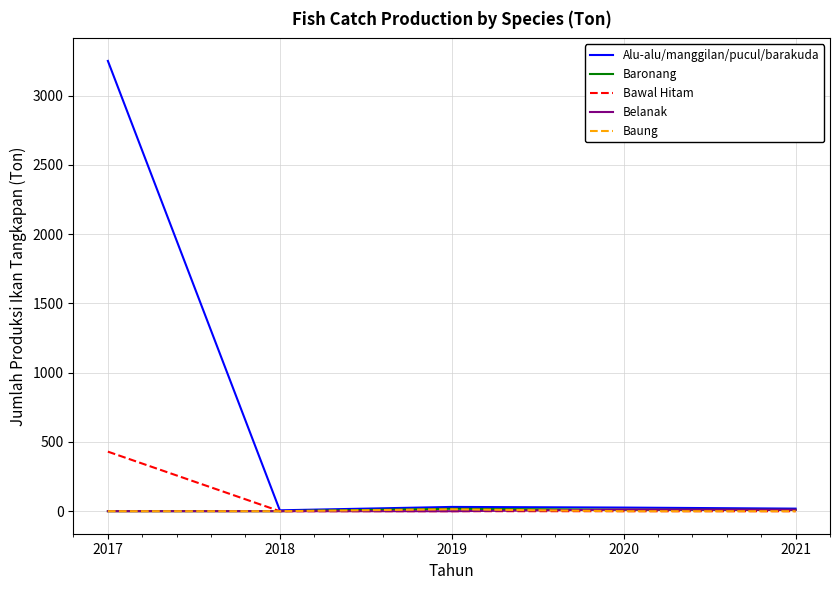

Is it true that Alu-alu/manggilan/pucul/barakuda equals 26.2 at 2020?

True